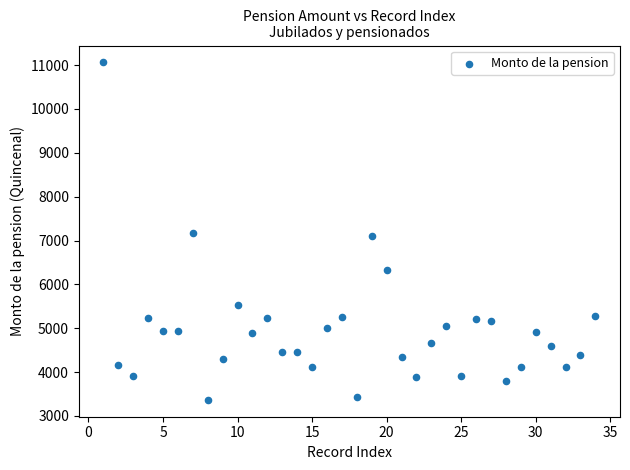

What is the range of X values (max minus min)?

33.0